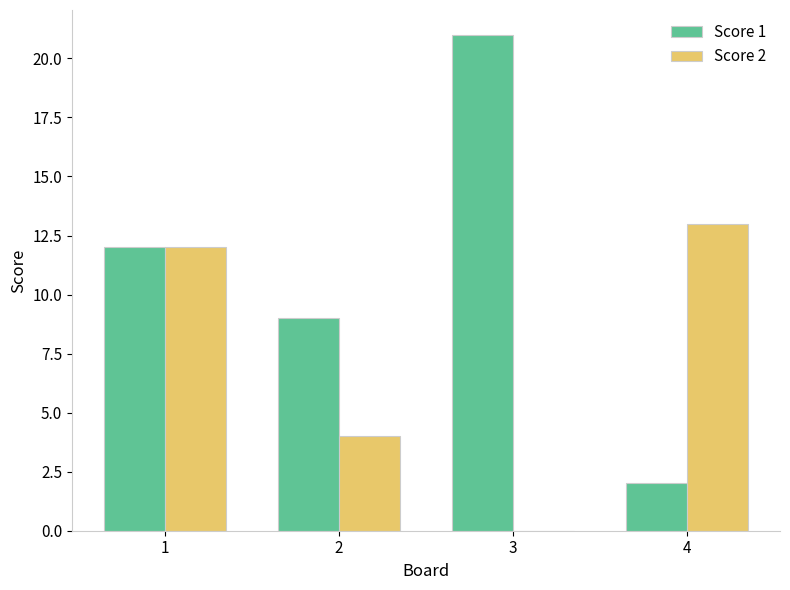

What is the sum of all Score 1 values?

44